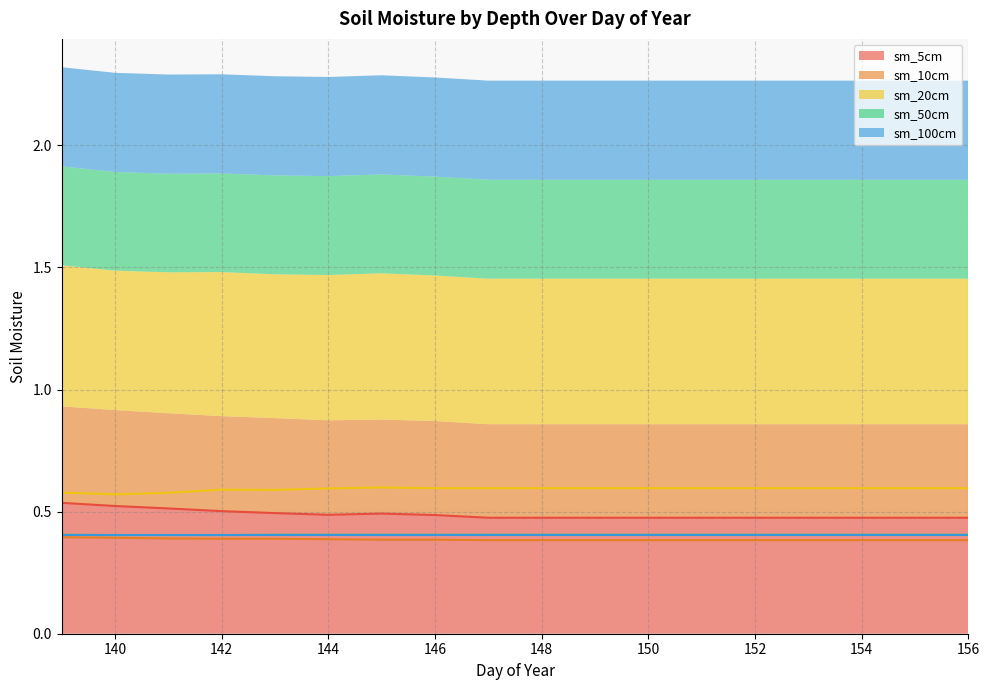

The value of sm_5cm at 140 is 0.5. True or false?

True